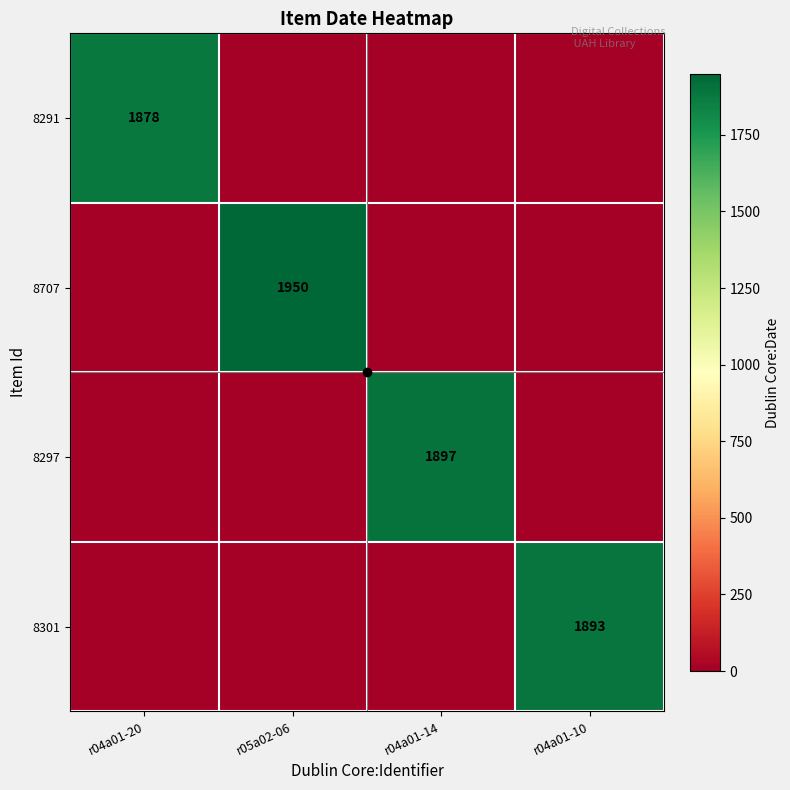

List the series in order of their peak value, highest first.

8707, 8297, 8301, 8291